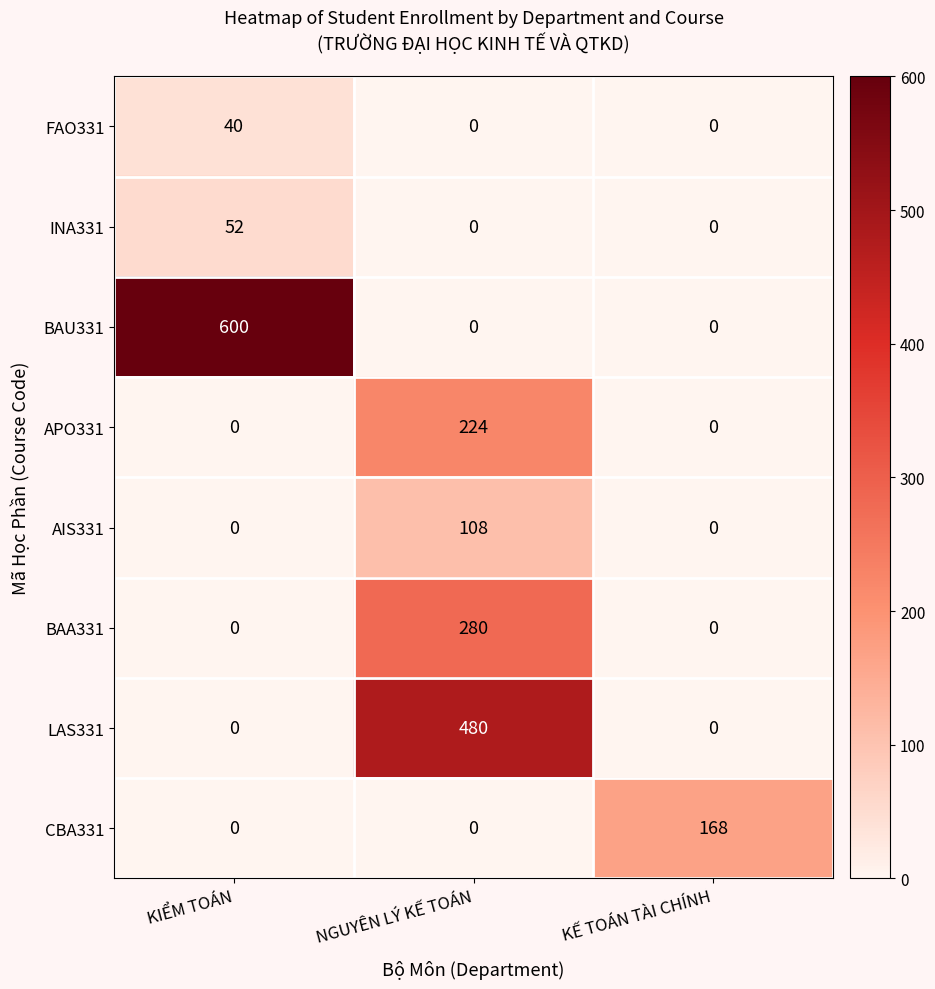

True or false: BAA331 has a value of 173 at KẾ TOÁN TÀI CHÍNH.

False